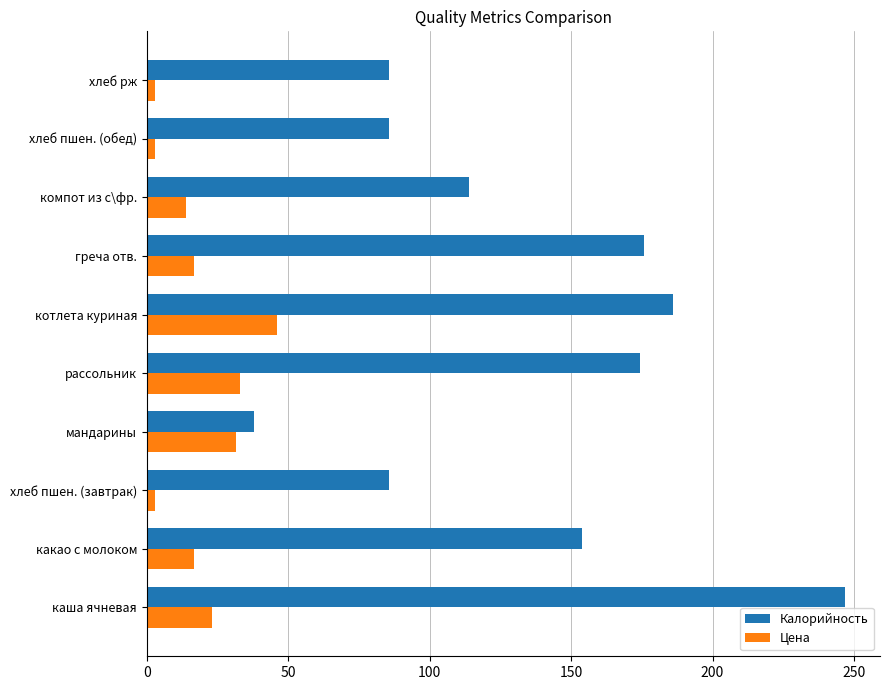

Which series has the largest total across all categories?

Калорийность